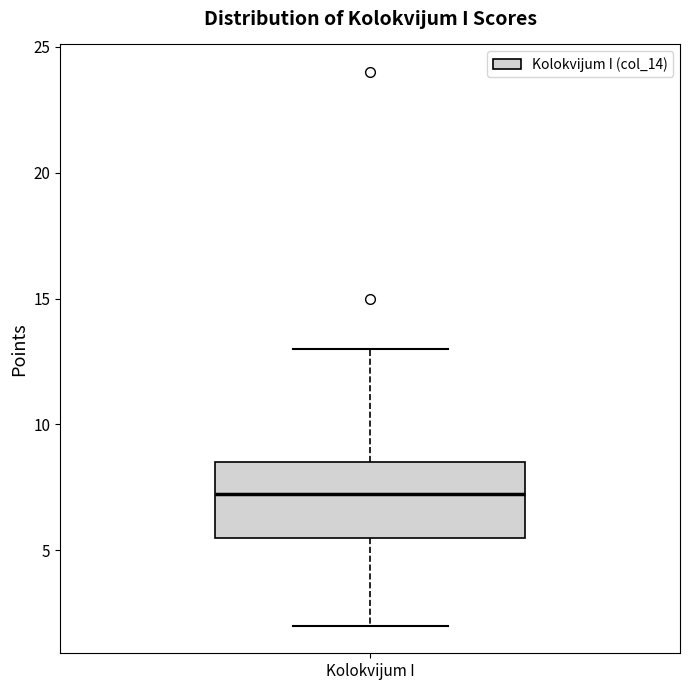

Where does the median line of the box for Kolokvijum I sit on the y-axis? The values are not printed on the chart, so give them approximately, as read against the axis.

7.5